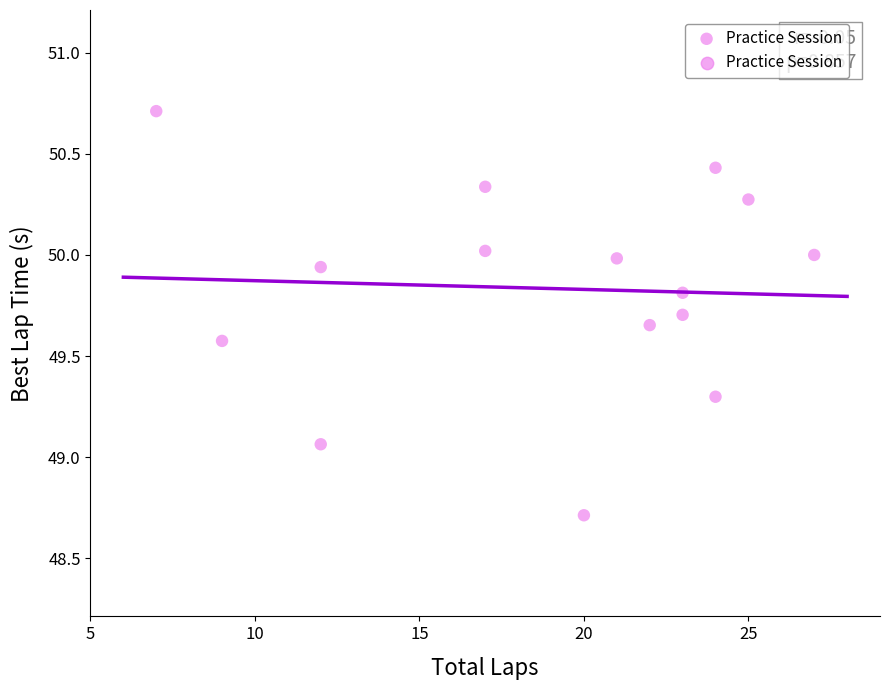

What is the range of Y values (max minus min)?

2.0